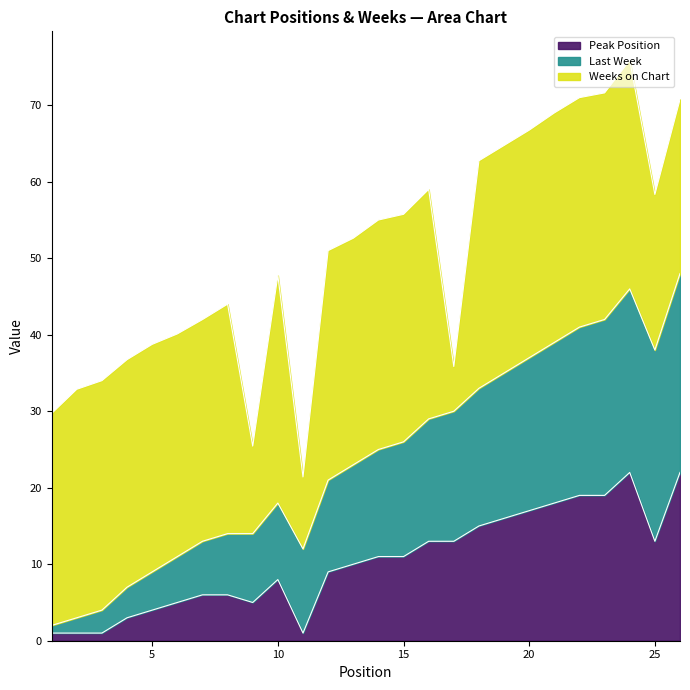

What is the maximum value for Peak Position?

22.0